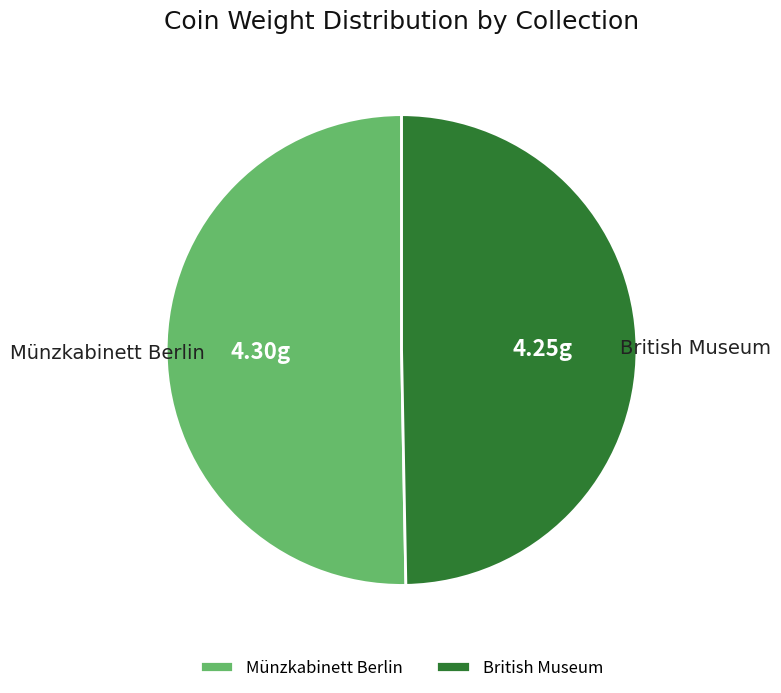

Is the sum of Münzkabinett Berlin and British Museum greater than half?

Yes